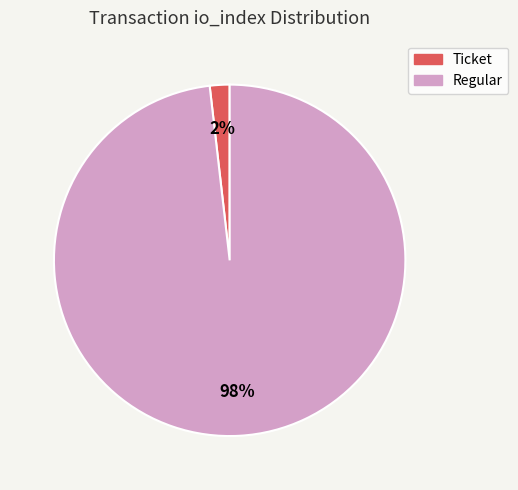

Count the number of slices in the pie.

2